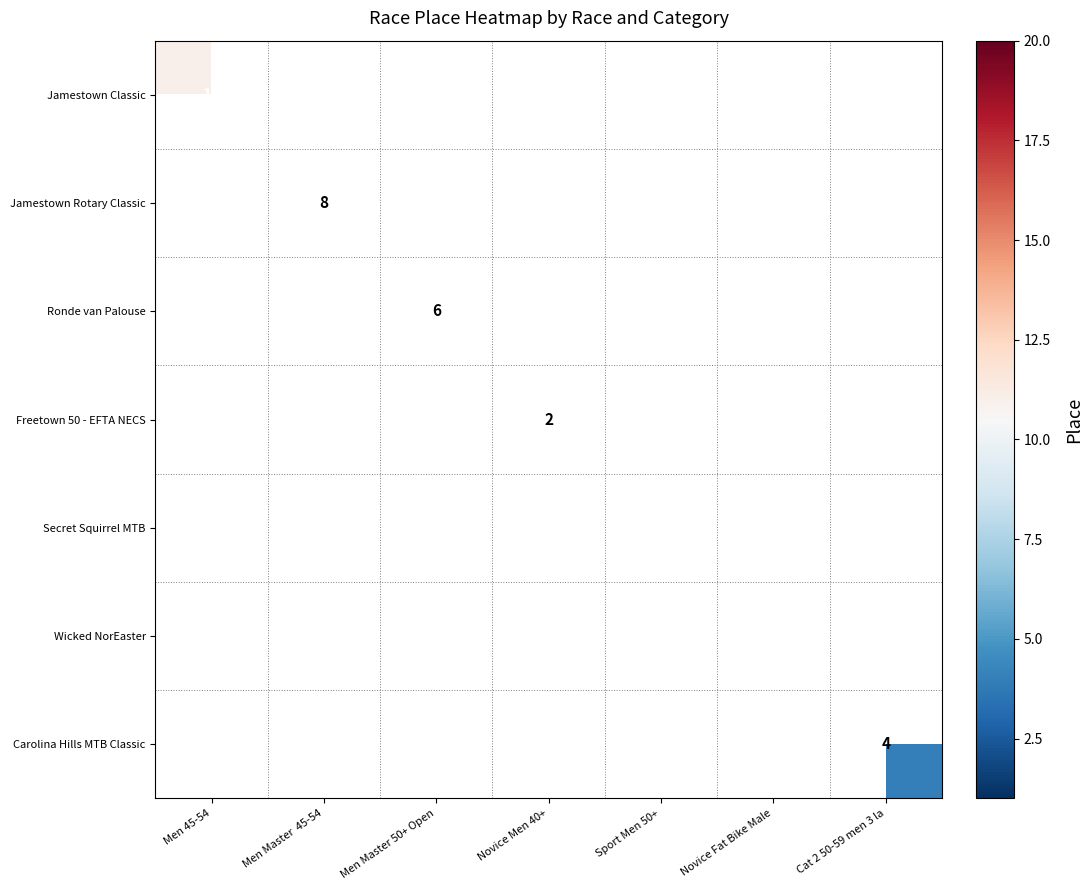

The Ronde van Palouse series shows 6 at Men Master 50+ Open. True or false?

True